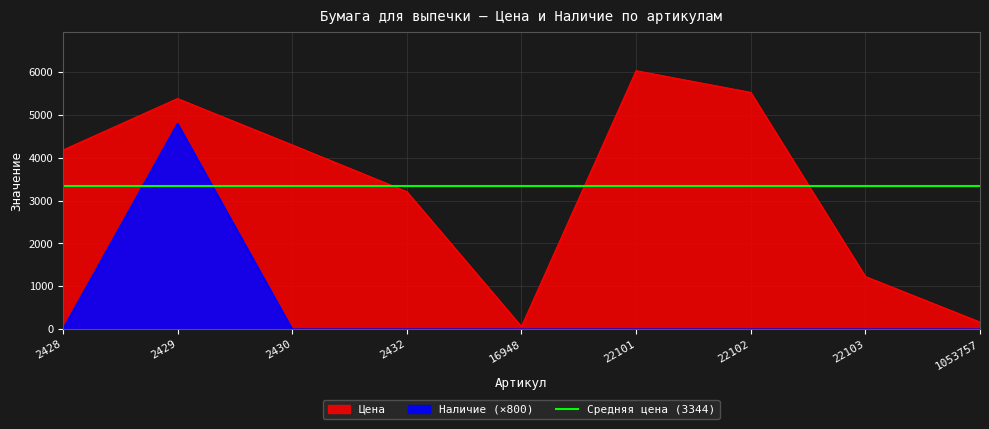

Does the chart have visible grid lines?

Yes